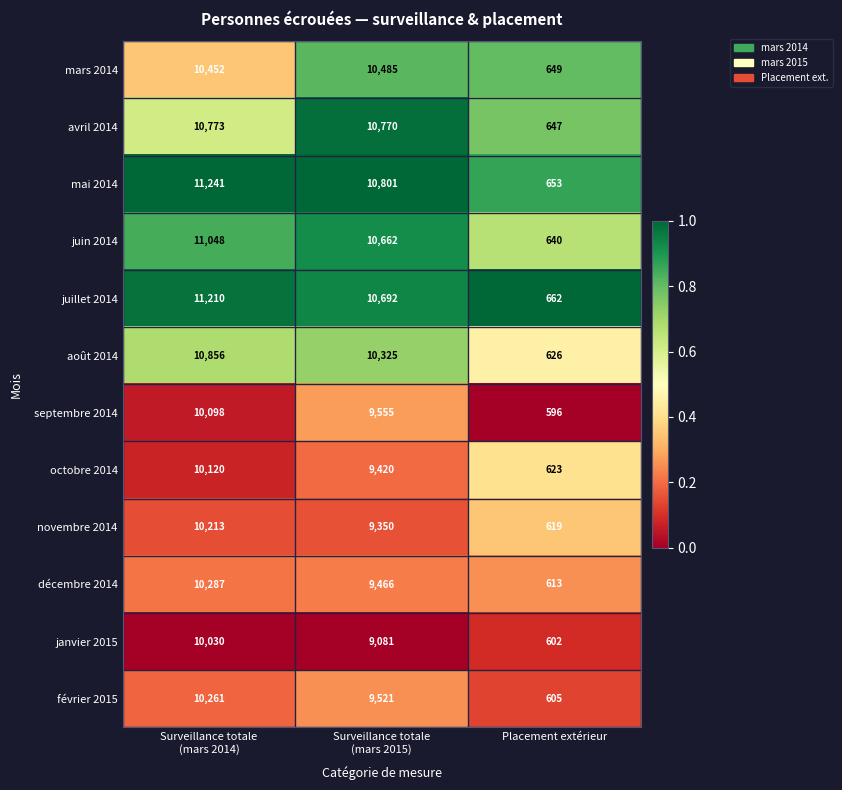

True or false: janvier 2015 has a value of 602 at Placement extérieur.

True